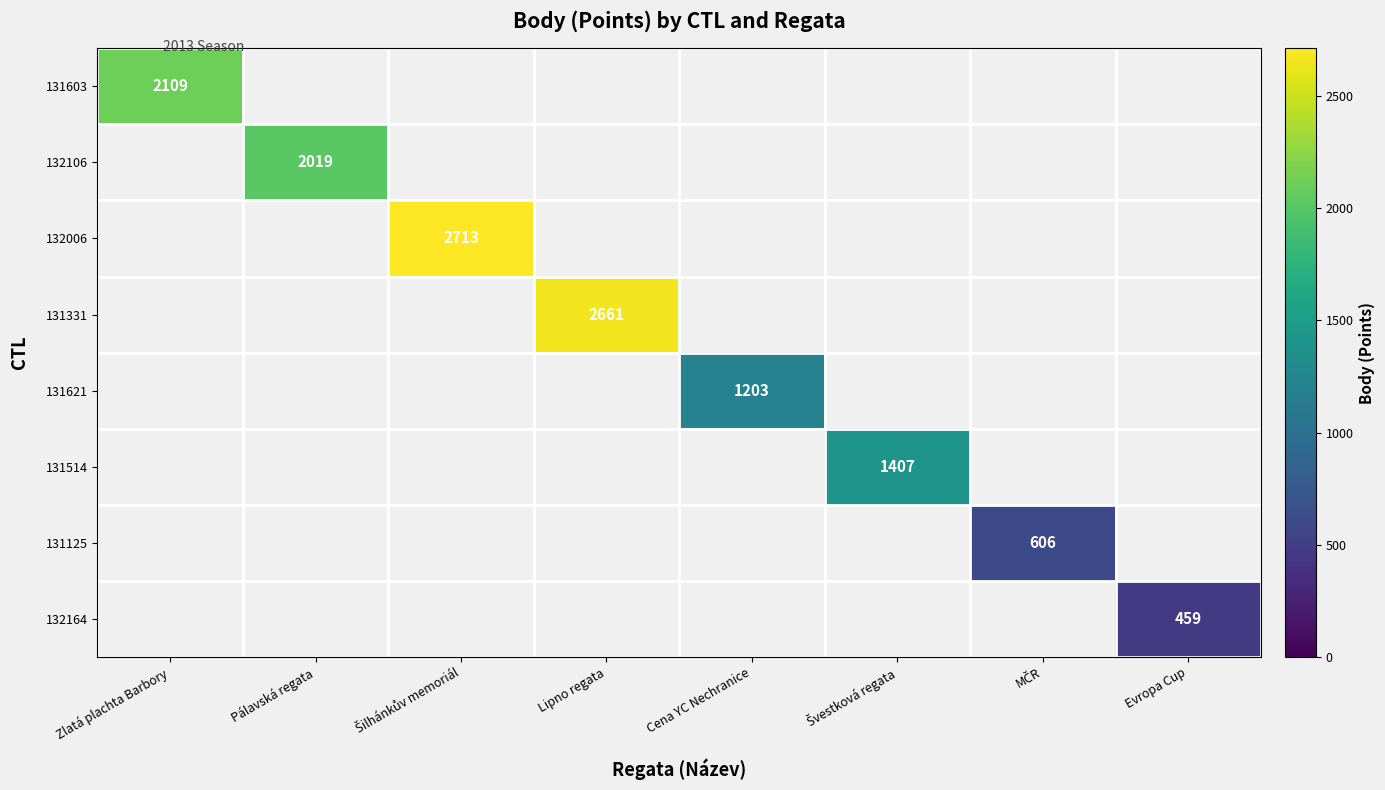

At how many categories does at least one series exceed 1382?

5